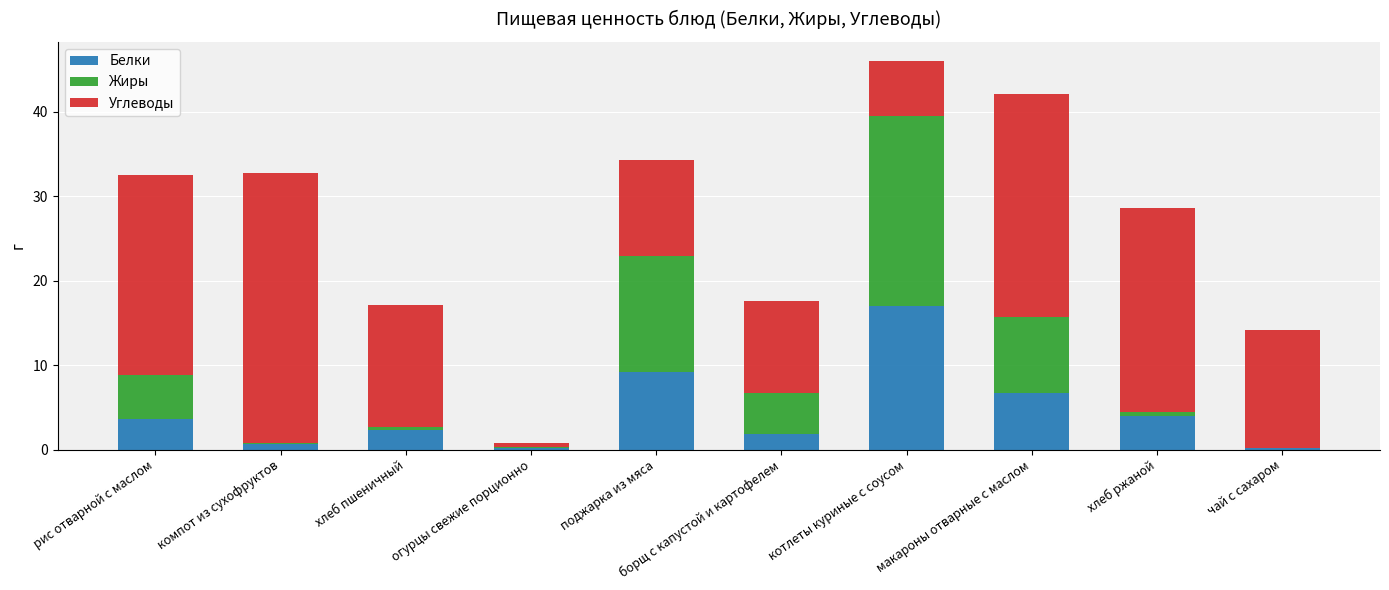

The value of Белки at котлеты куриные с соусом is 3.4. True or false?

False